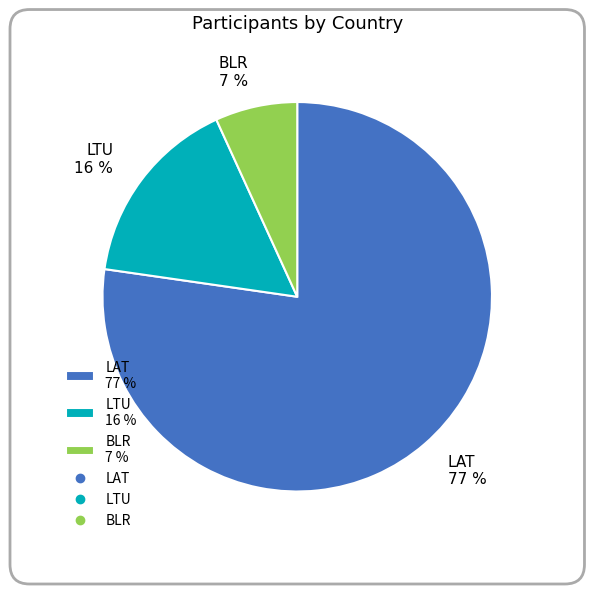

To the nearest percent, what portion does LTU represent?

16%